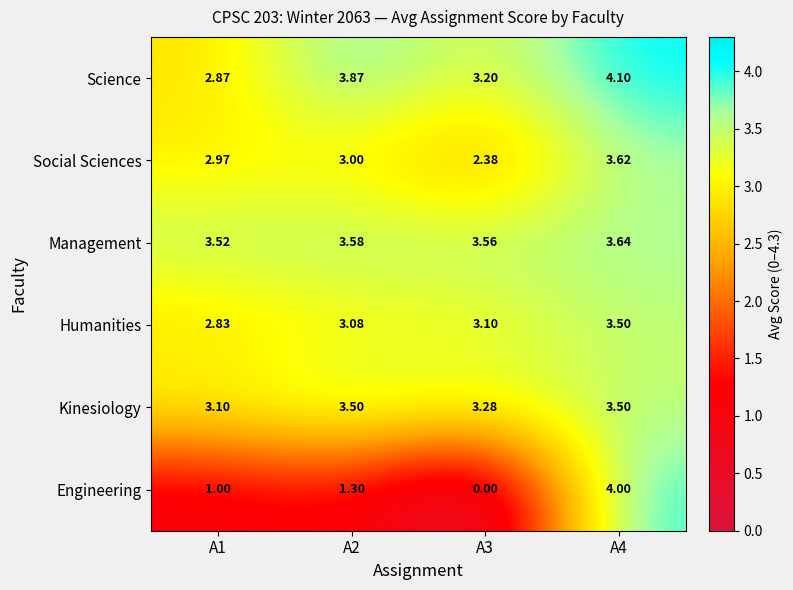

Which series has the widest spread of values?

Engineering